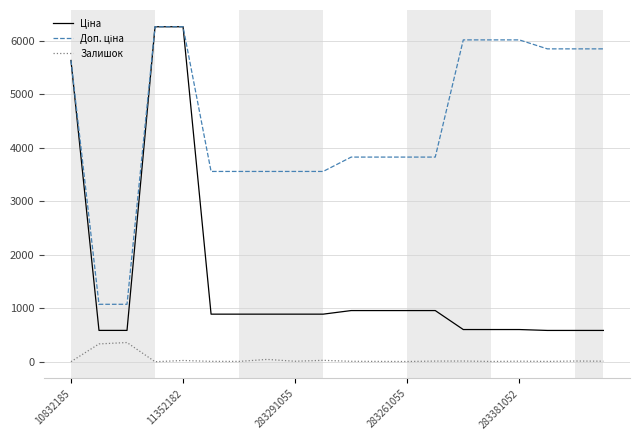

Does the chart display data point markers on the line(s)?

No